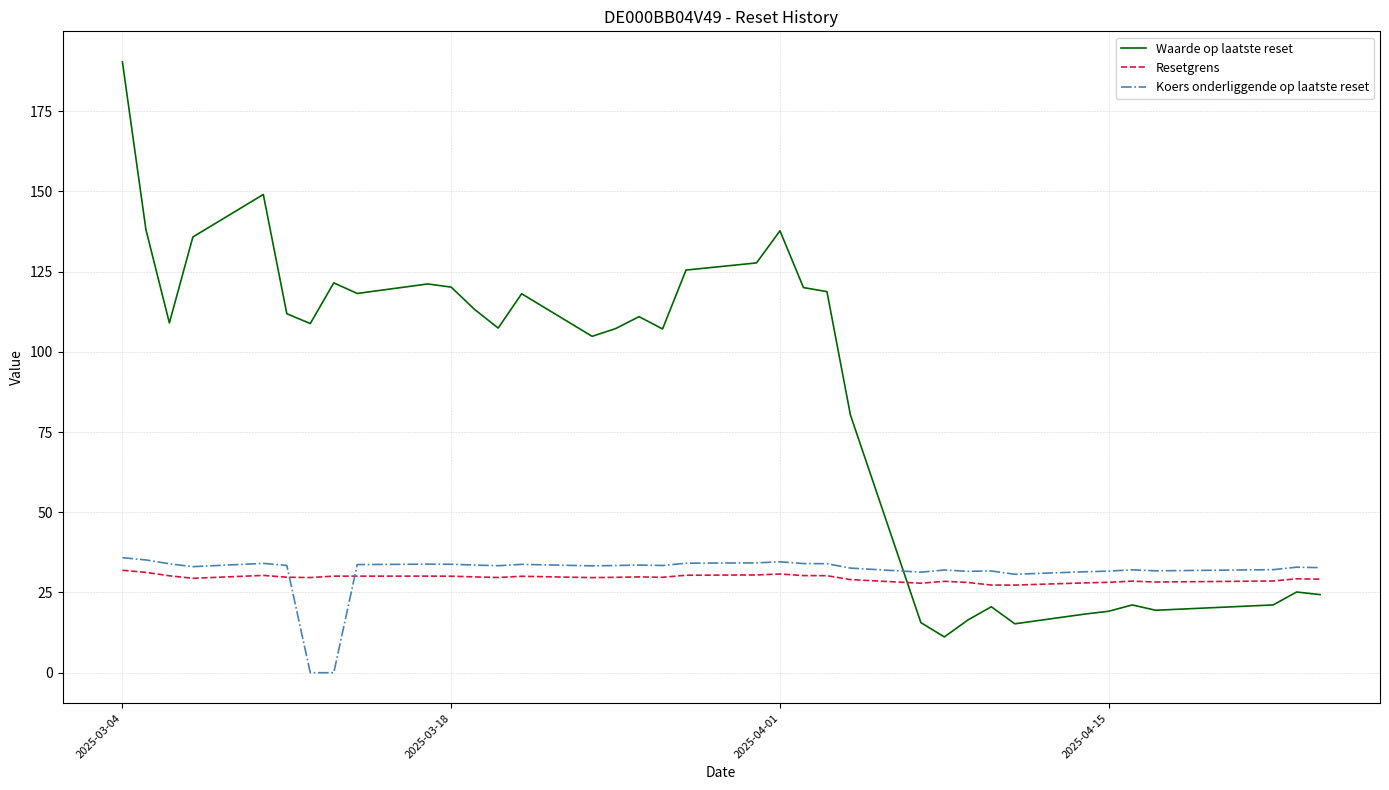

Which series has the largest total across all categories?

Waarde op laatste reset